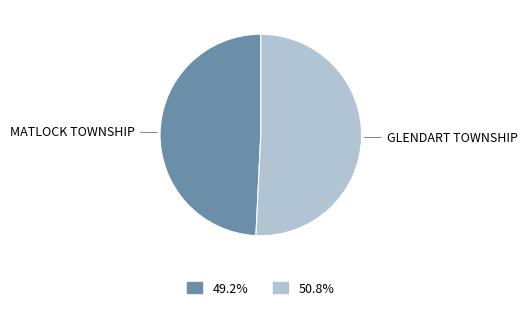

How many slices are in this pie chart?

2